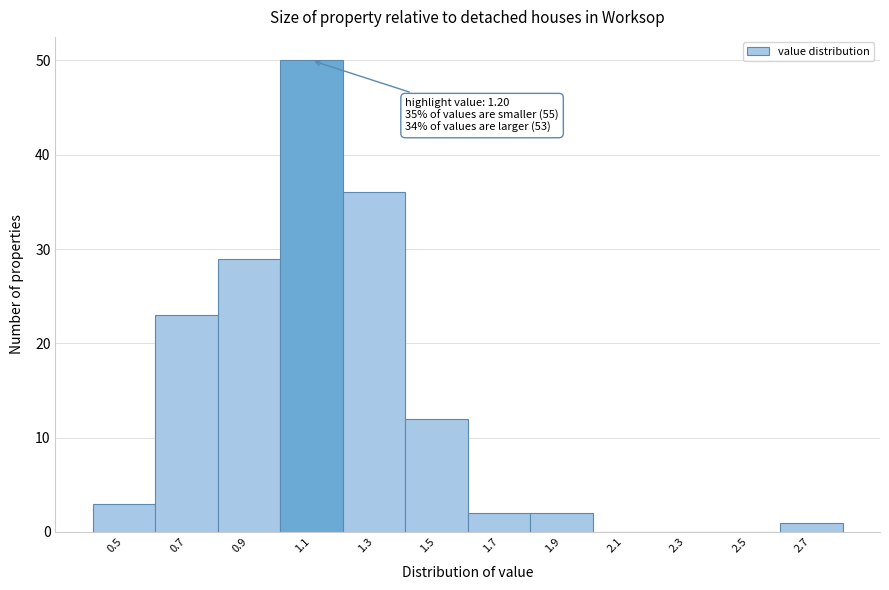

Reading left to right, extract all data points from this chart.

0.5=3	0.7=23	0.9=29	1.1=50	1.3=36	1.5=12	1.7=2	1.9=2	2.1=0	2.3=0	2.5=0	2.7=1